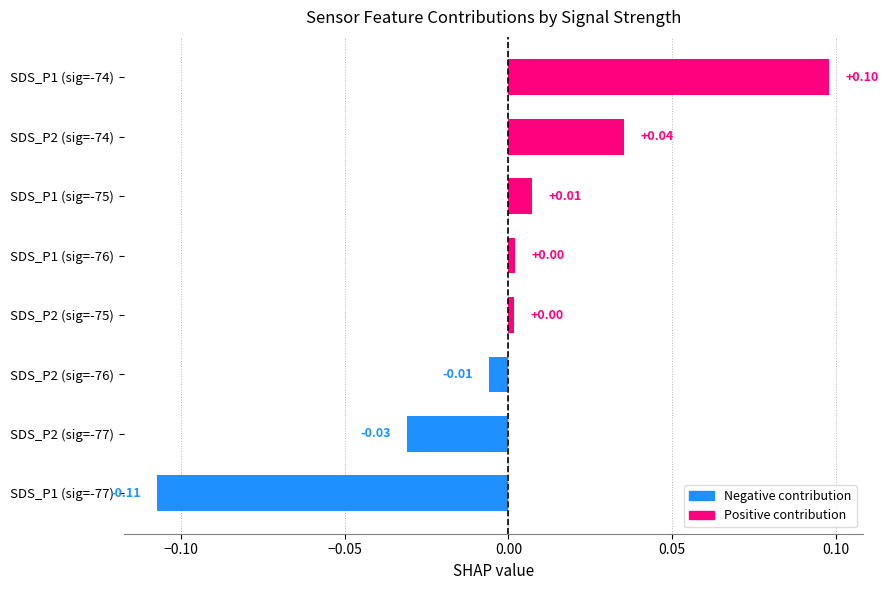

Between SDS_P1 (sig=-77) and SDS_P2 (sig=-74), which is larger?

SDS_P2 (sig=-74)